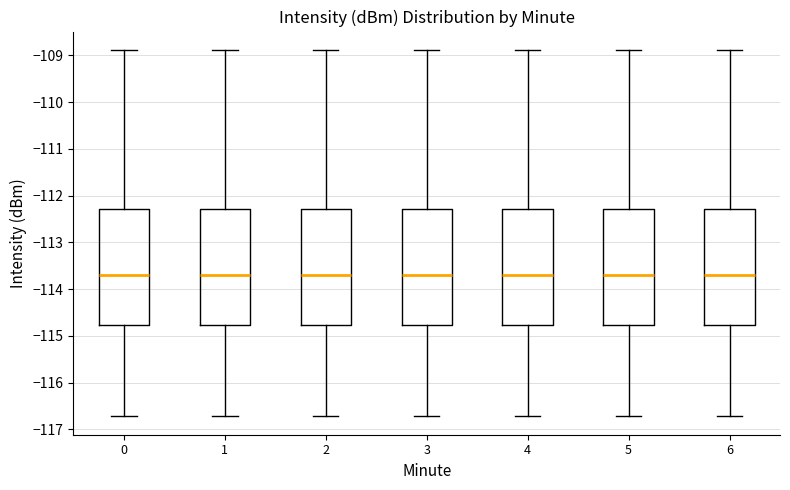

Reading left to right, read every box against the y-axis: the position of its median line, the range the box covers, and the ends of its whiskers. The values are not printed on the chart, so give them approximately, as read against the axis.

0: median -113.7, box -114.8 to -112.3, whiskers -116.7 to -108.9
1: median -113.7, box -114.8 to -112.3, whiskers -116.7 to -108.9
2: median -113.7, box -114.8 to -112.3, whiskers -116.7 to -108.9
3: median -113.7, box -114.8 to -112.3, whiskers -116.7 to -108.9
4: median -113.7, box -114.8 to -112.3, whiskers -116.7 to -108.9
5: median -113.7, box -114.8 to -112.3, whiskers -116.7 to -108.9
6: median -113.7, box -114.8 to -112.3, whiskers -116.7 to -108.9